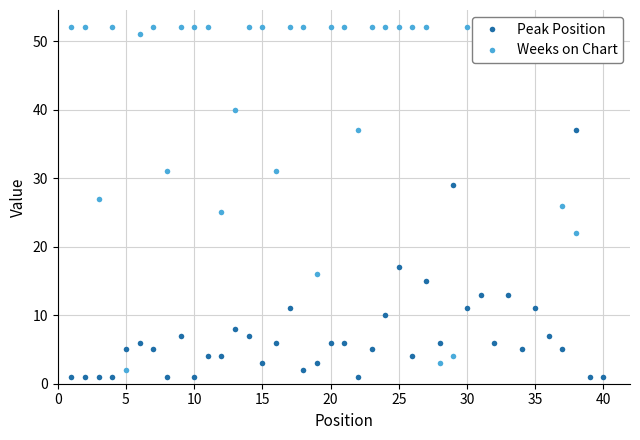

True or false: Peak Position has a value of 6 at 20.

True